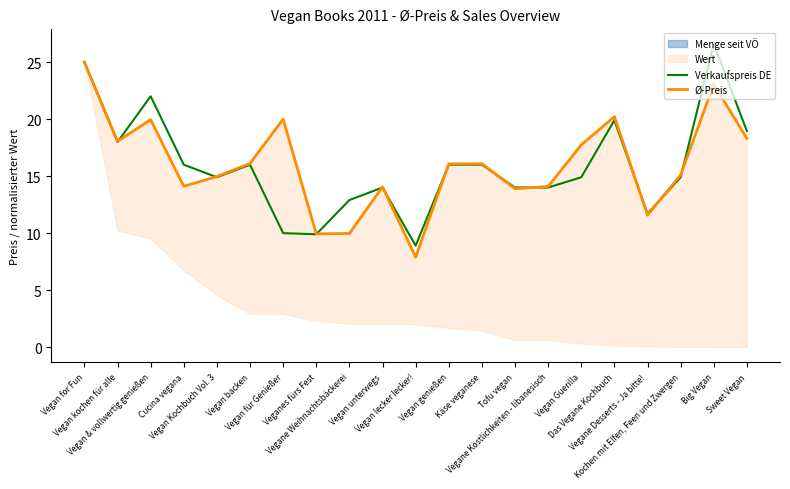

Count the number of categories in the chart.

21